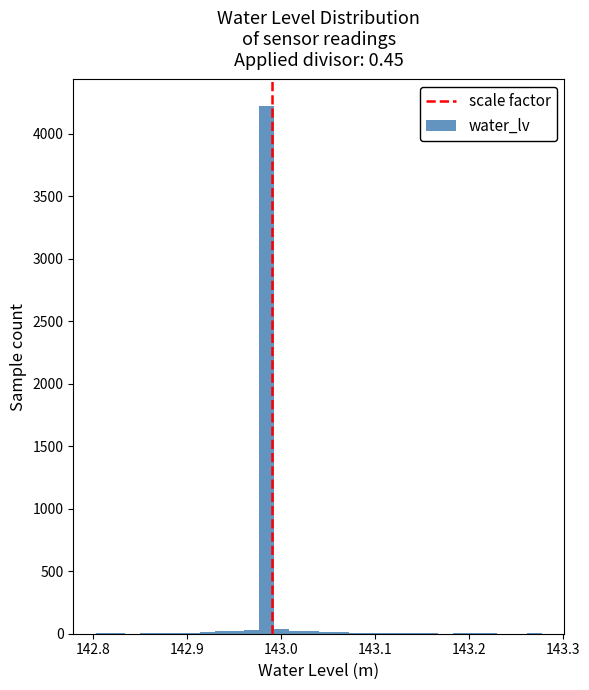

Read against the x-axis, roughly where is the centre of the tallest bar?

142.98